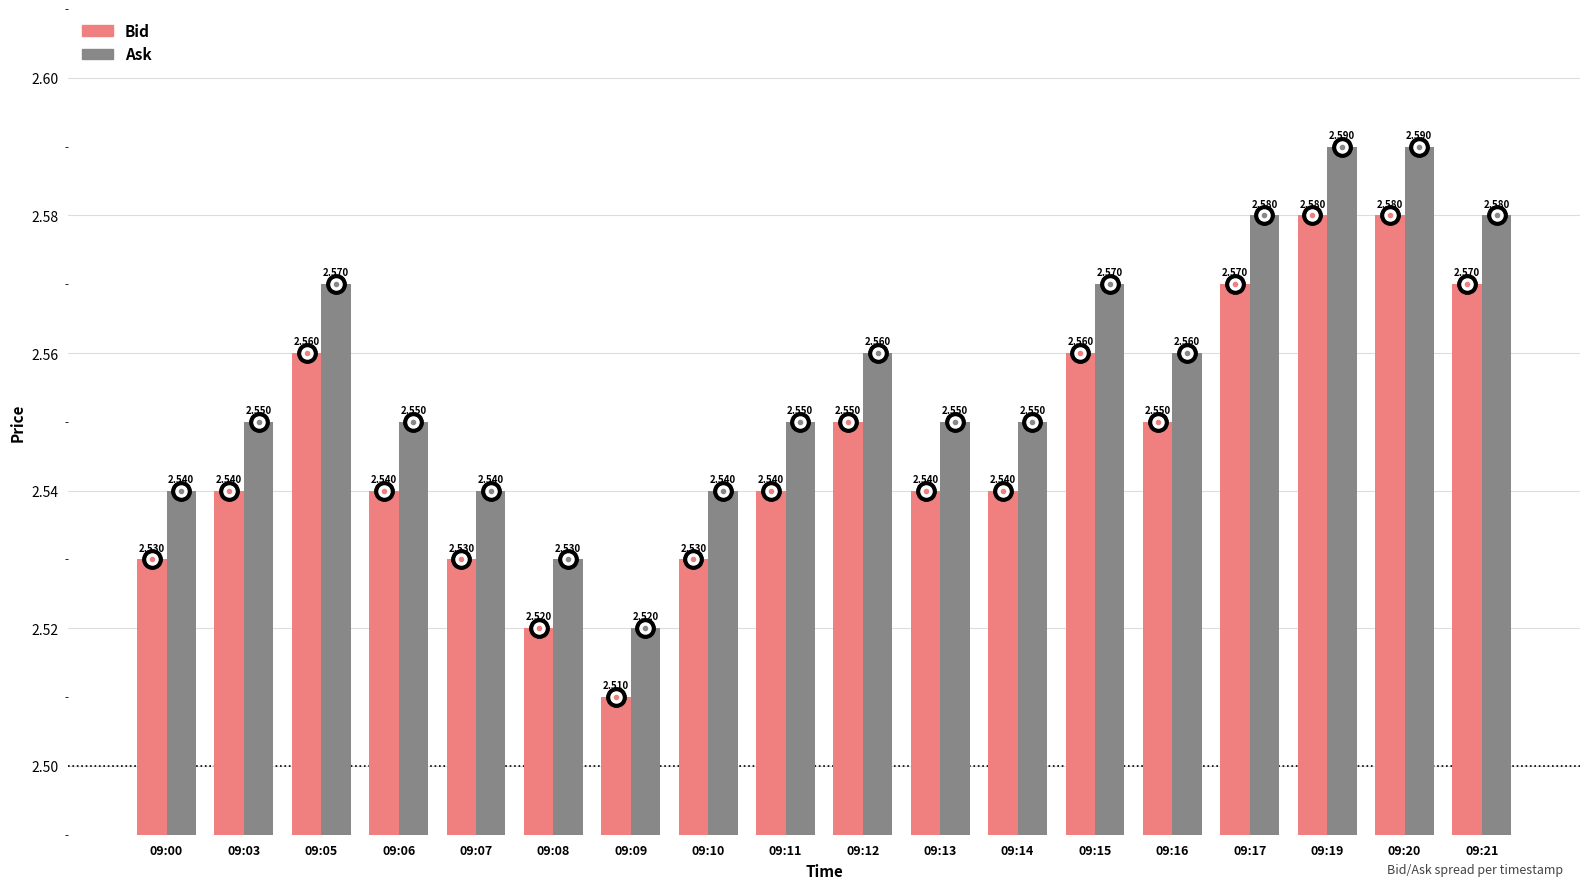

Is the value of Ask at 09:11 greater than the value of Bid at 09:09?

Yes